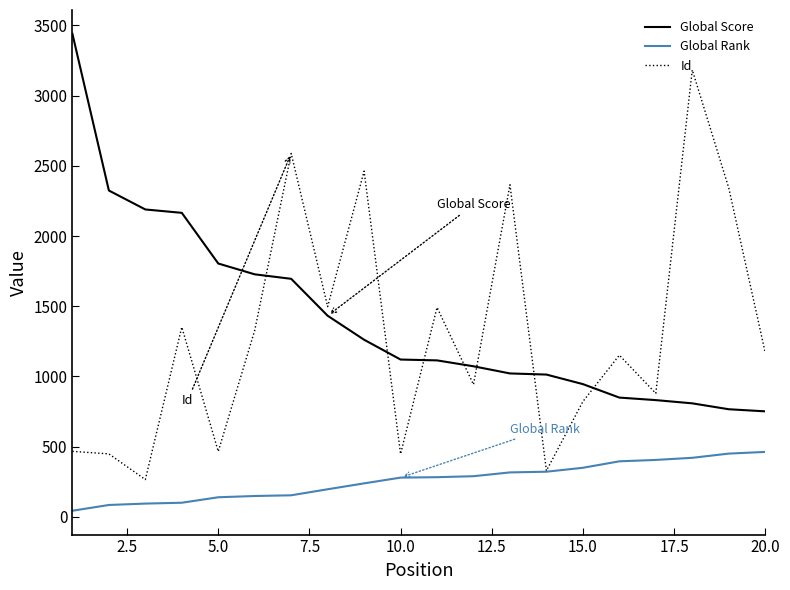

Does the chart display data point markers on the line(s)?

No